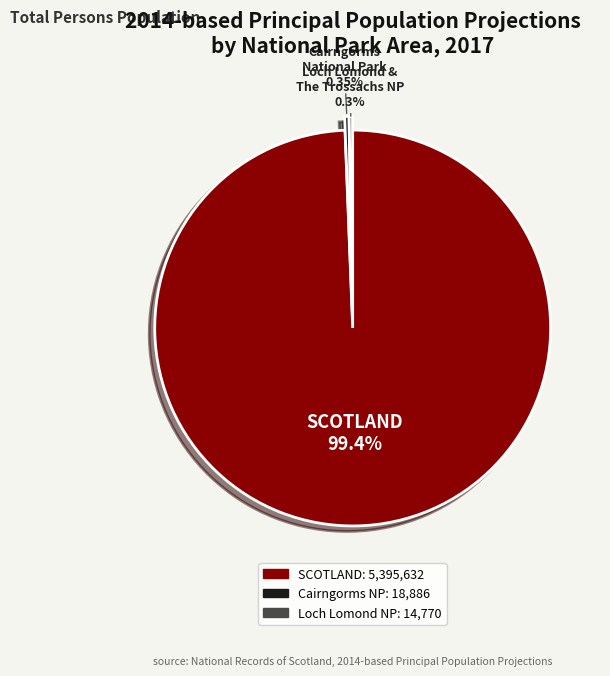

Does any single category account for the majority?

Yes